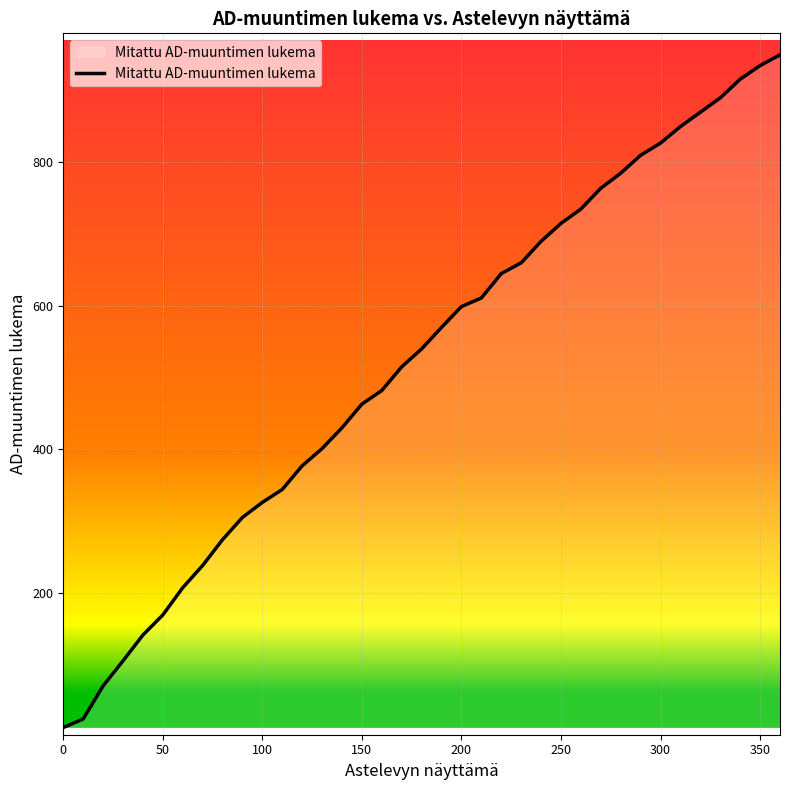

True or false: there are more than 2 points higher than both neighbors.

False